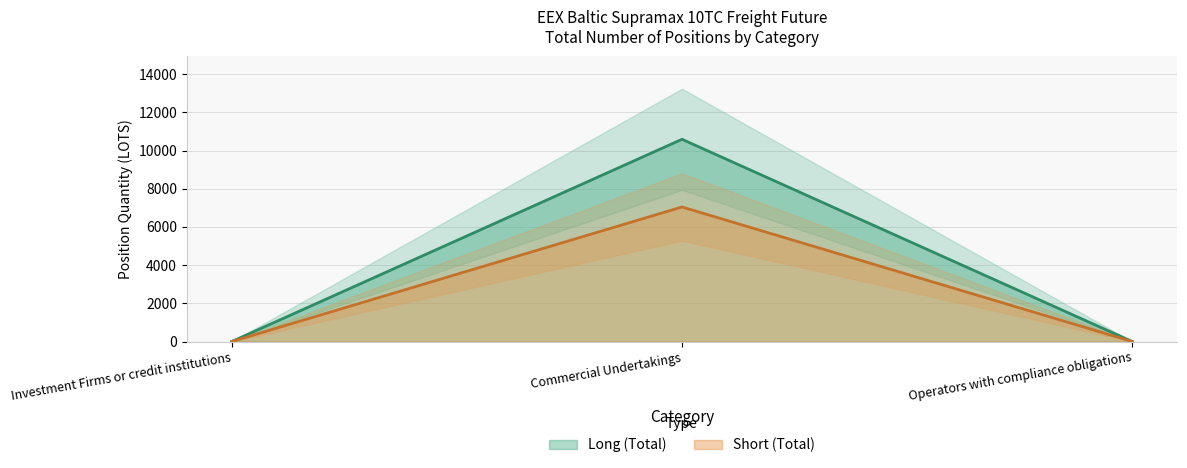

List the series in order of their overall mean, lowest first.

Short, Long